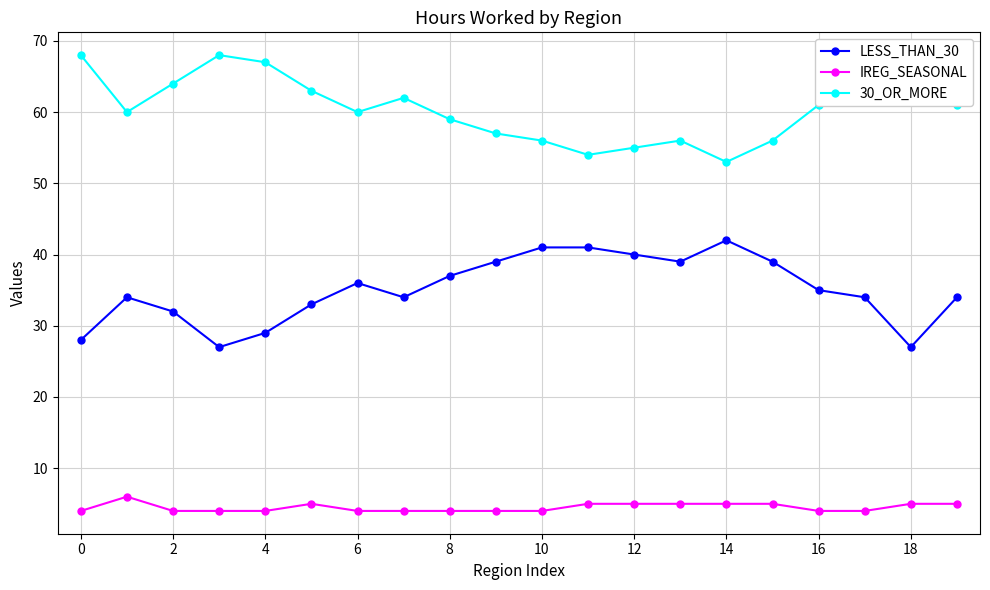

What is the minimum value for LESS_THAN_30?

27